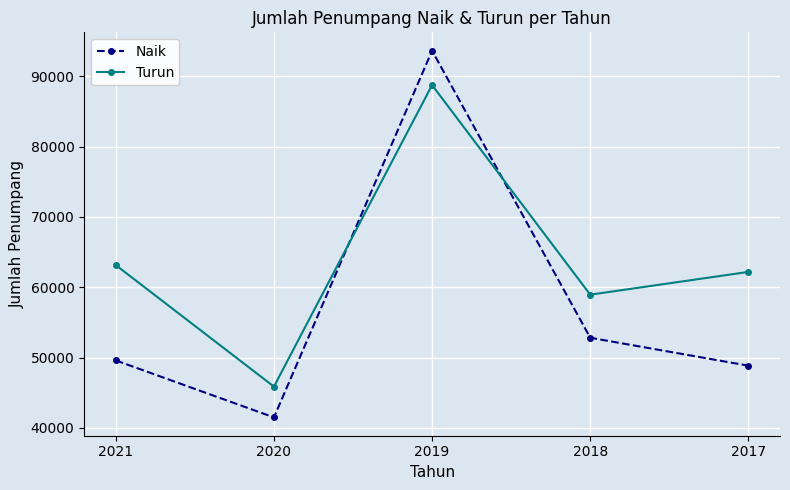

What is the spread (max minus min) of values at 2019?

4892